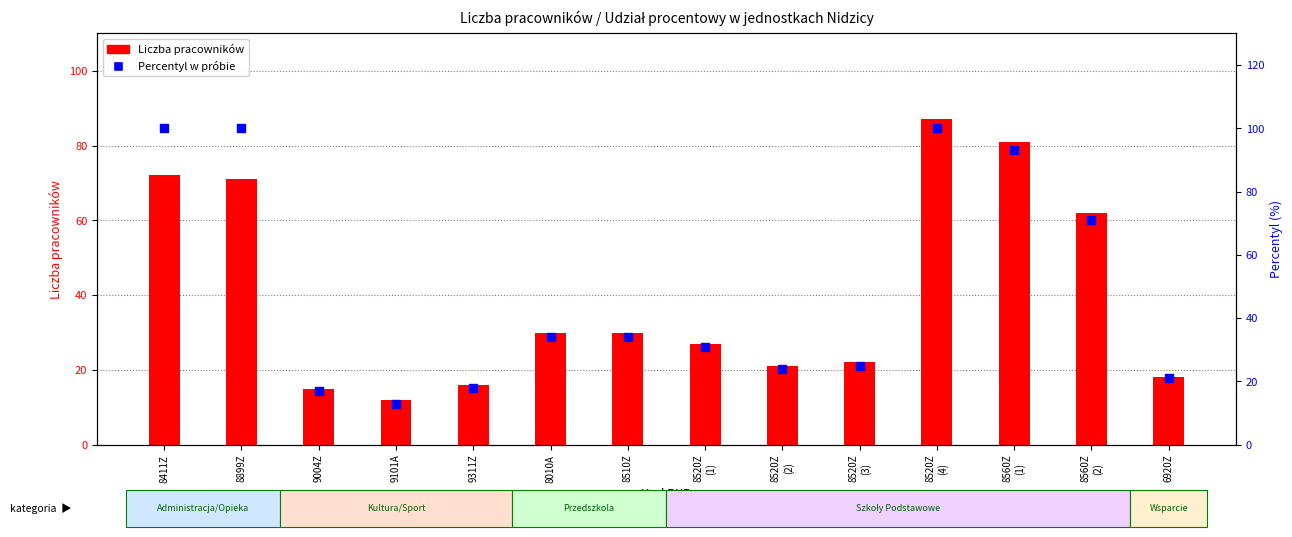

Which series reaches the minimum Y coordinate?

Liczba pracowników